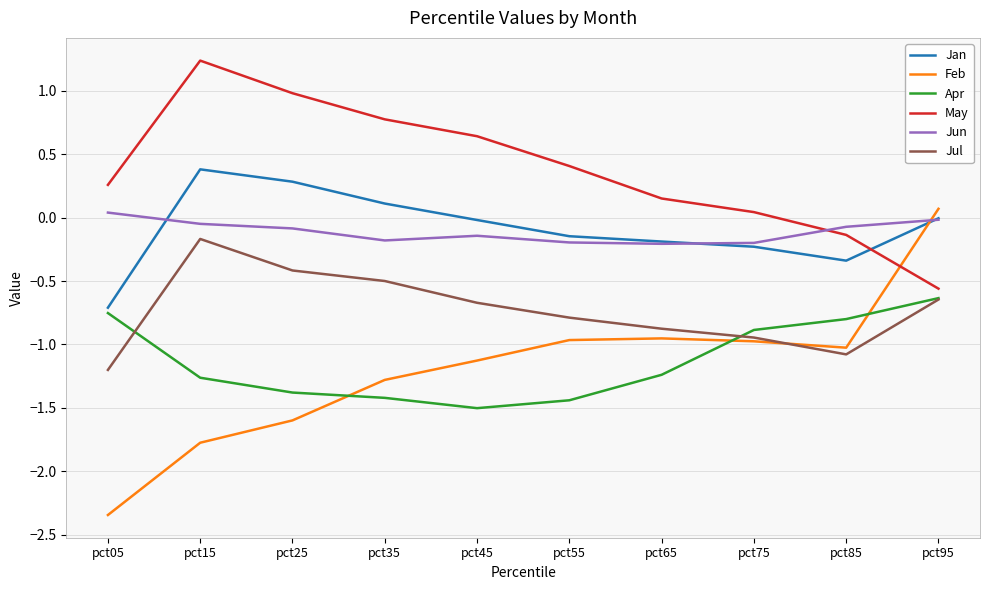

How many interior local valleys does the Jan series have?

1